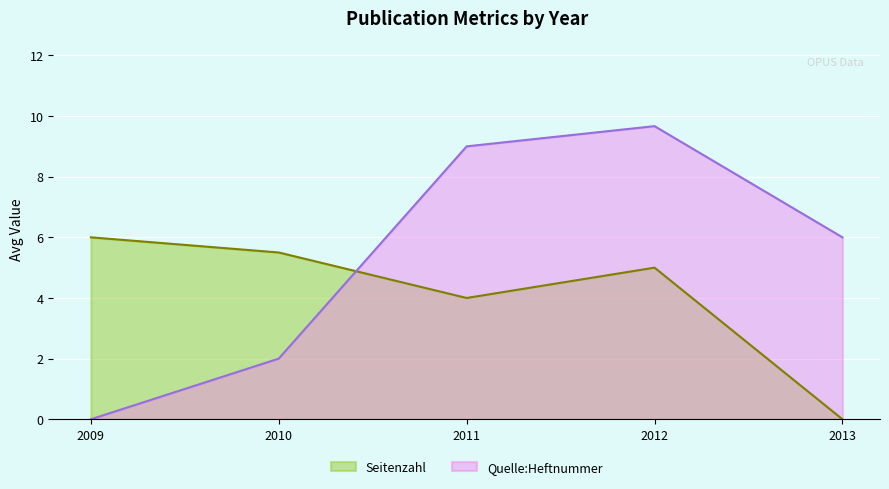

What is the average value of the Quelle:Heftnummer series?

5.3